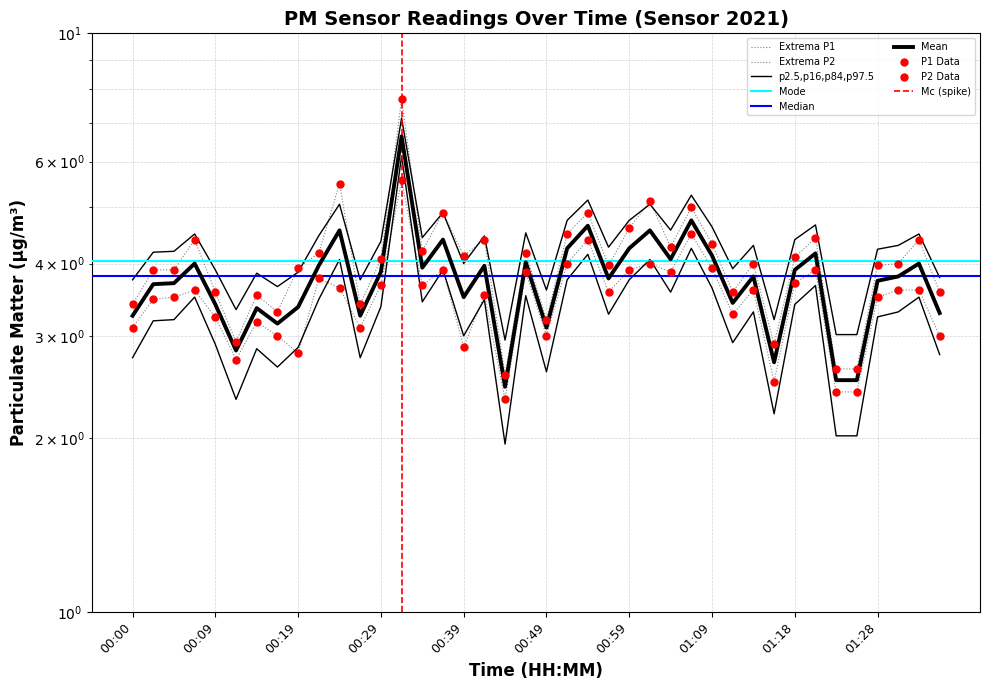

Which series has the largest Y range (max minus min)?

P1